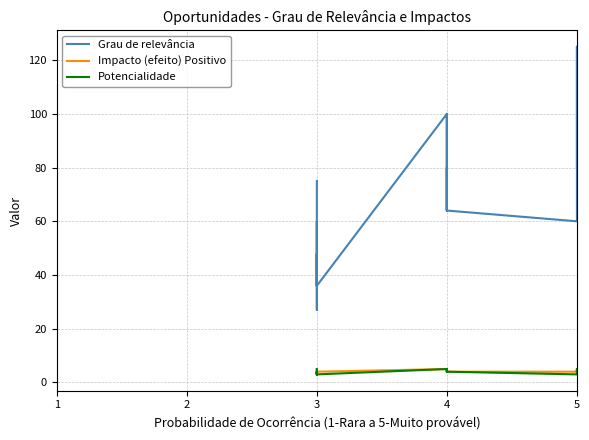

Which series changed the most between 3 and 4?

Grau de relevância